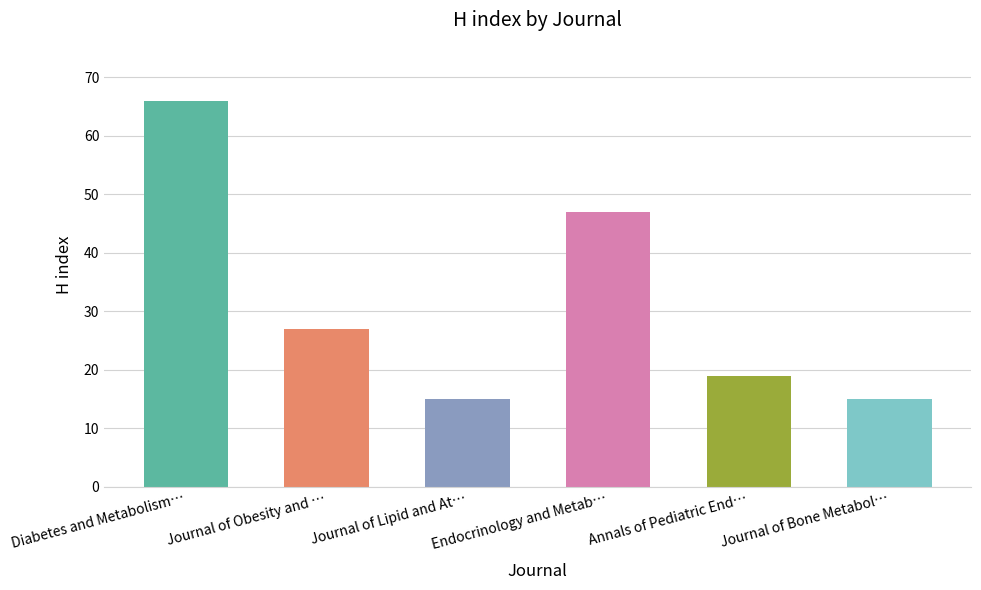

At which category does the chart reach its peak across all series?

Diabetes and Metabolism…